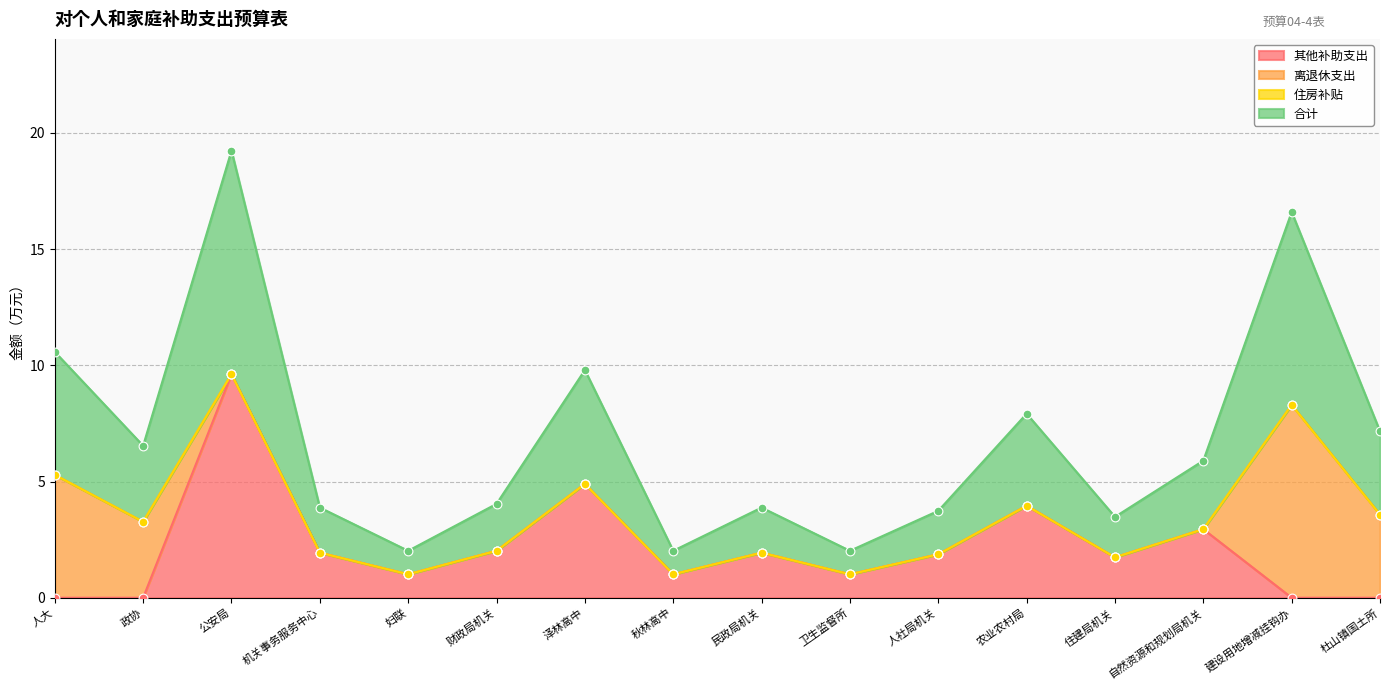

At which category is the sum across all series the highest?

公安局